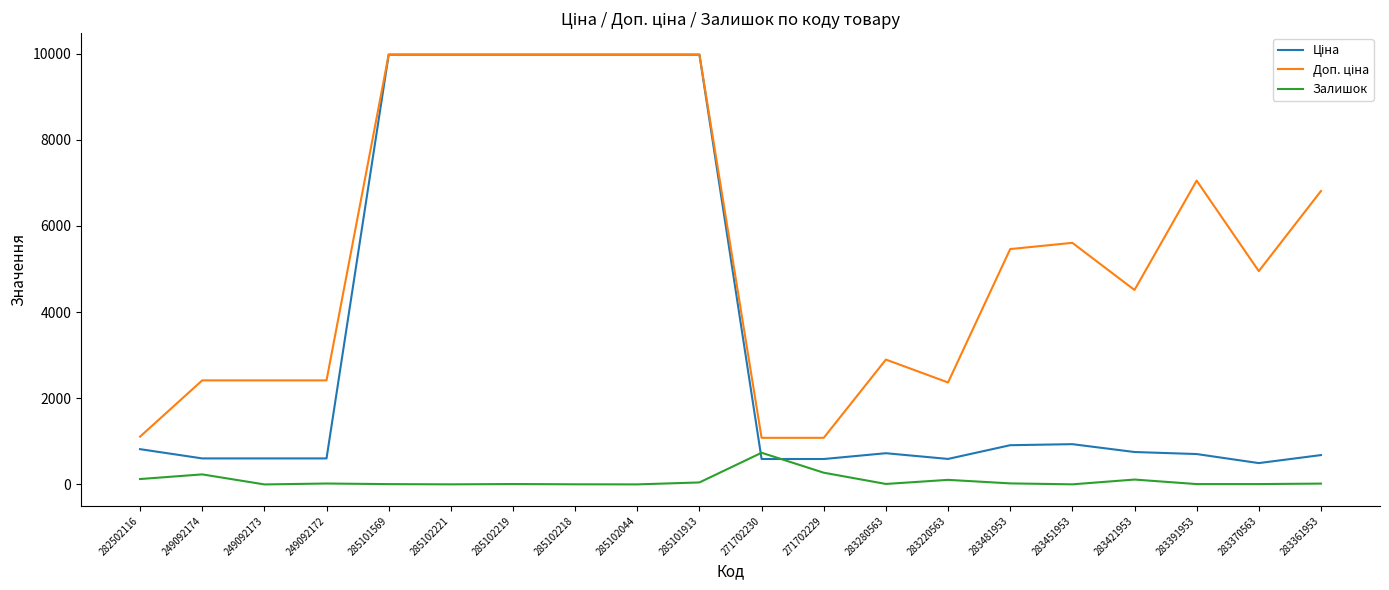

The value of Залишок at 271702230 is 735.0. True or false?

True